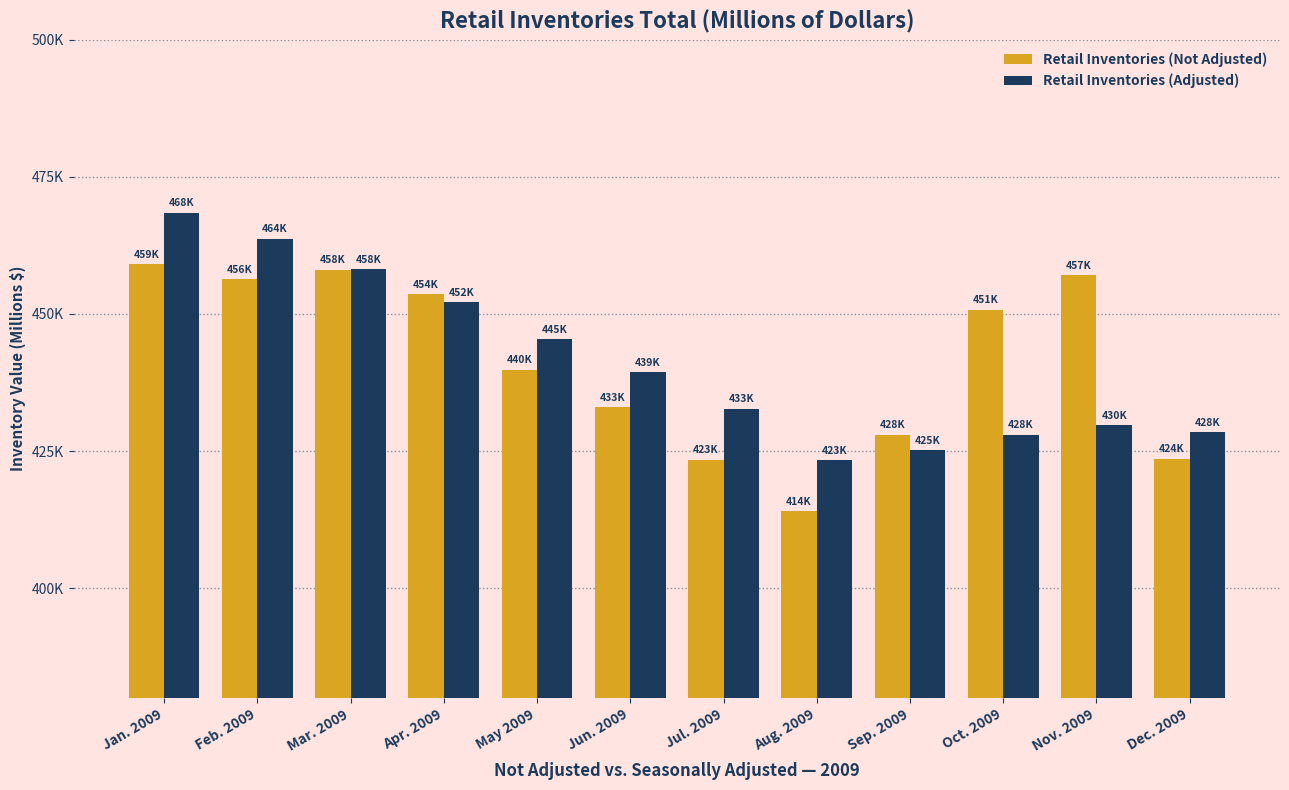

What are all the series names shown in the legend?

Retail Inventories (Not Adjusted), Retail Inventories (Adjusted)